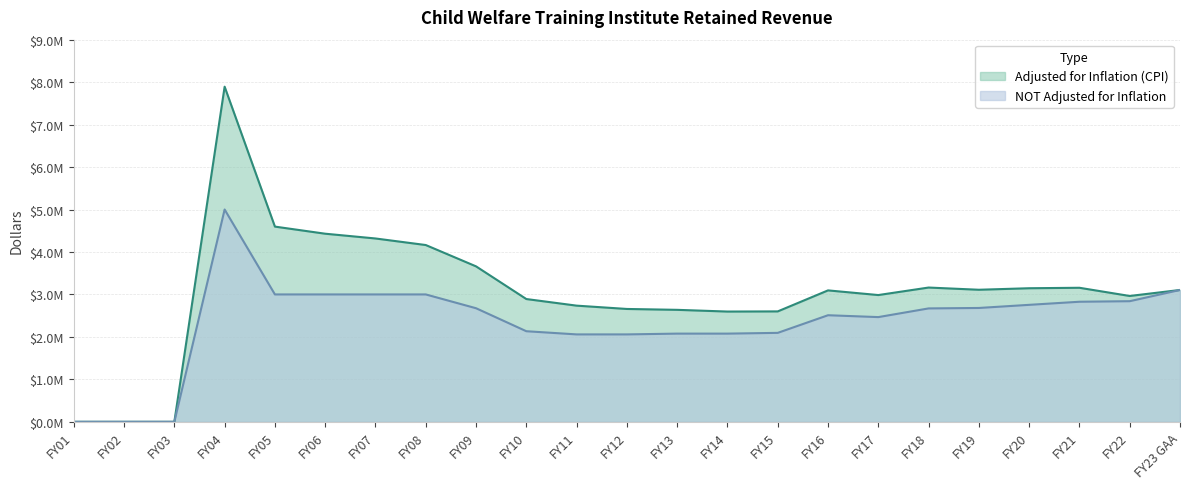

The value of NOT Adjusted for Inflation at FY19 is 2681234. True or false?

True